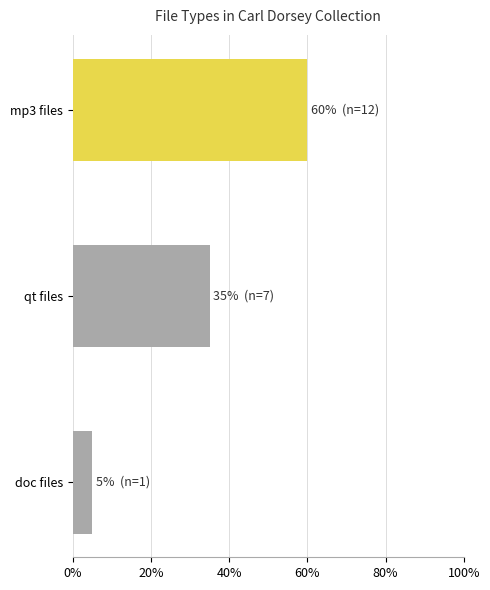

List the labels in order of value, largest first.

mp3 files, qt files, doc files